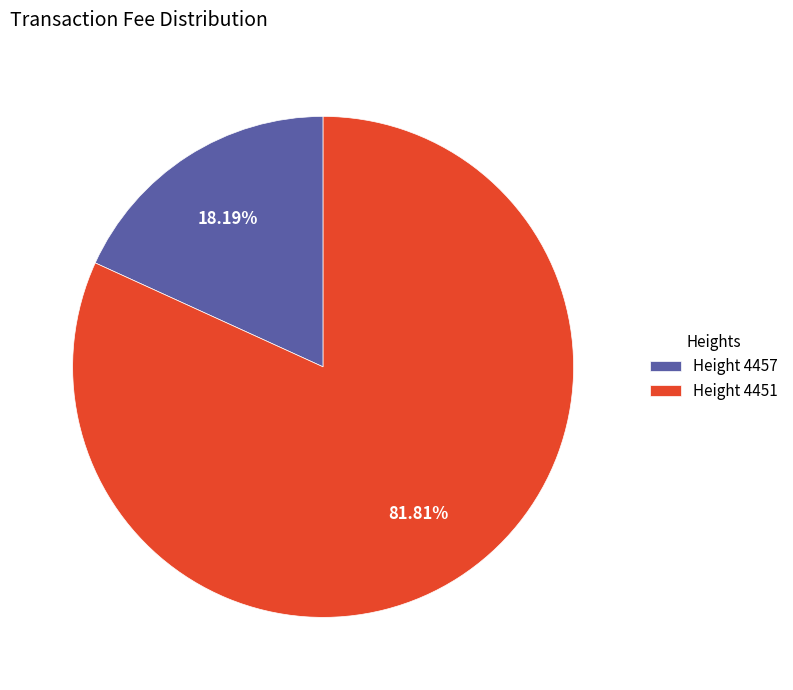

Rank the categories by value from highest to lowest.

Height 4451, Height 4457